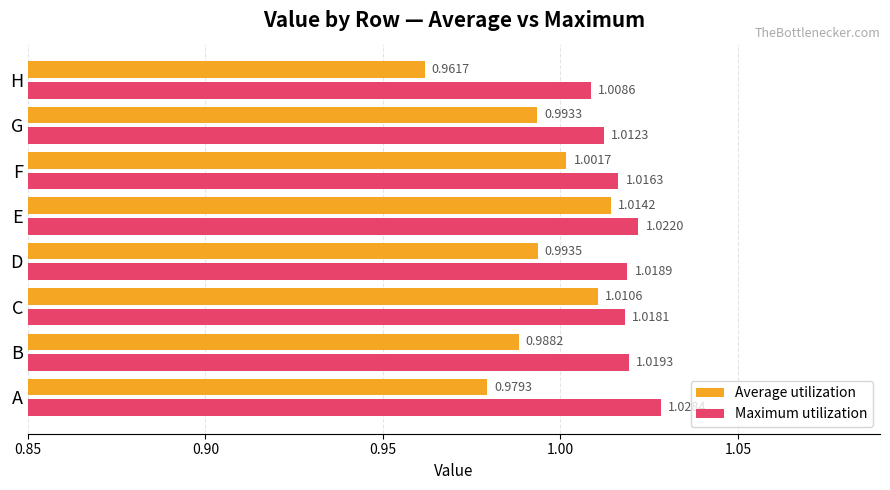

Which series has the largest range (max minus min)?

Average utilization